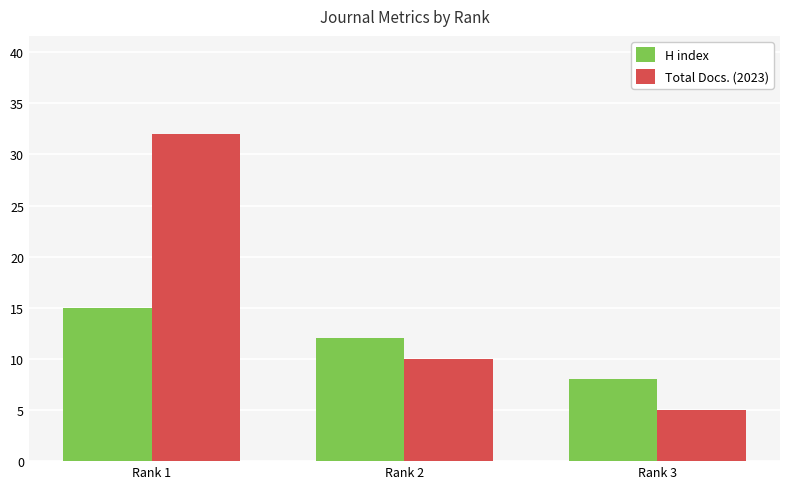

Between Rank 2 and Rank 3, which series saw the biggest shift?

Total Docs. (2023)